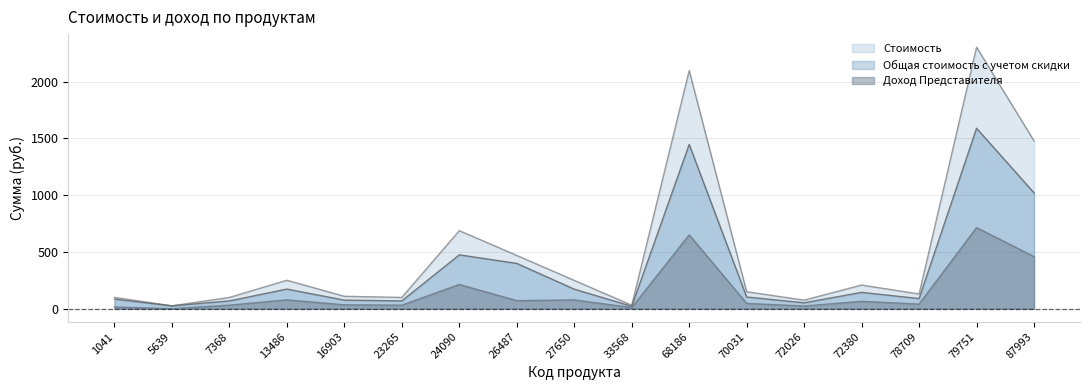

At how many categories does at least one series exceed 2223?

1